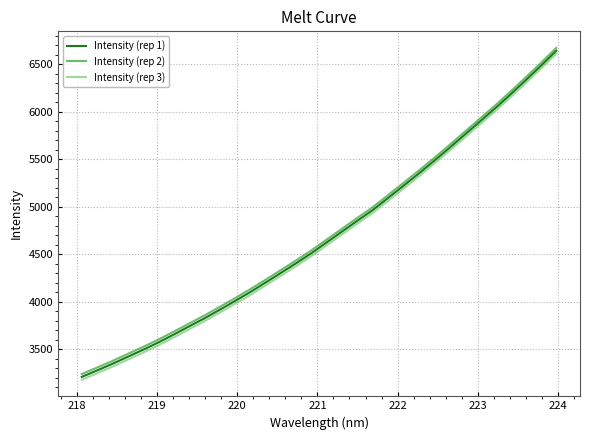

What is the highest value of the Intensity (rep 1) series?

6643.8